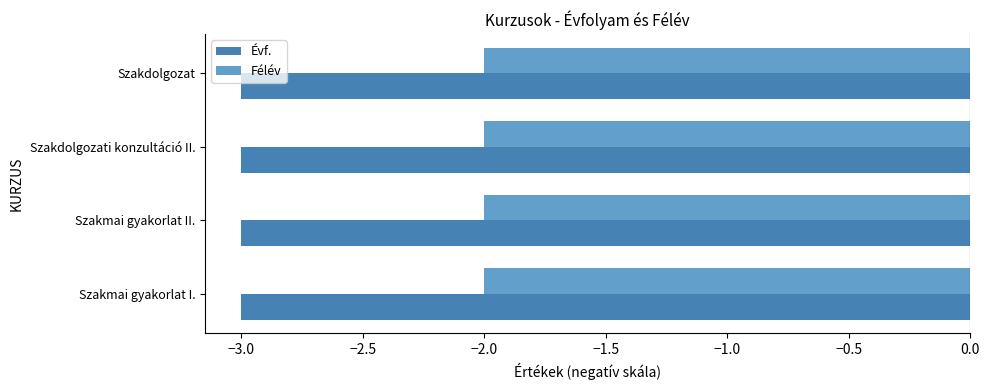

What is the smallest value displayed?

-3